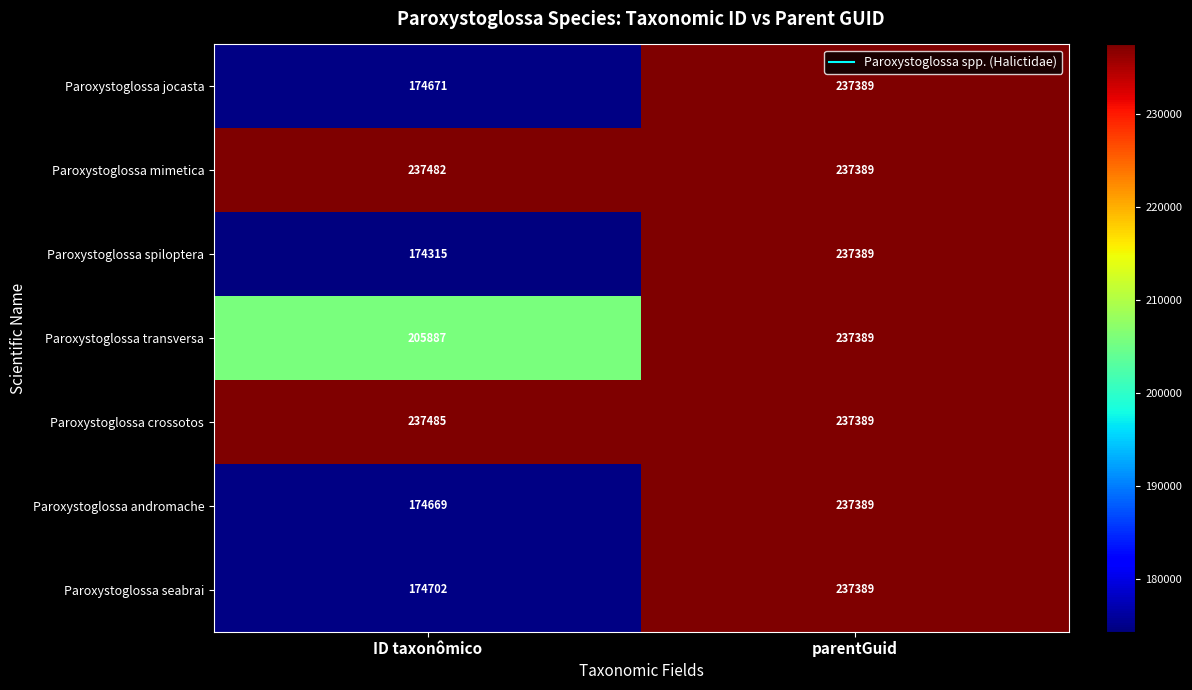

At which label is Paroxystoglossa spiloptera closest to 205852?

ID taxonômico